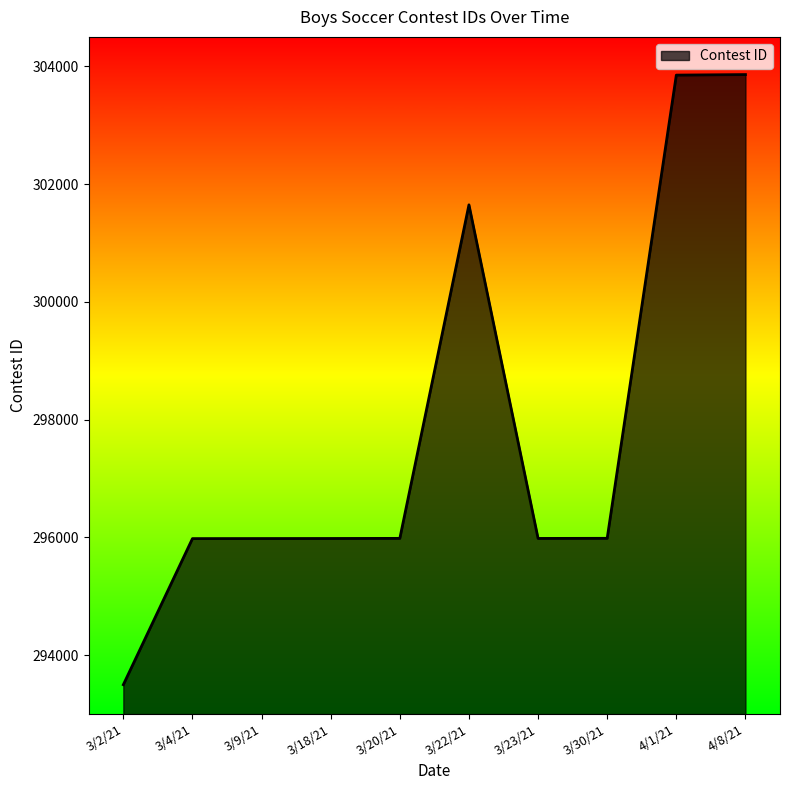

How many lines are shown in the chart?

1